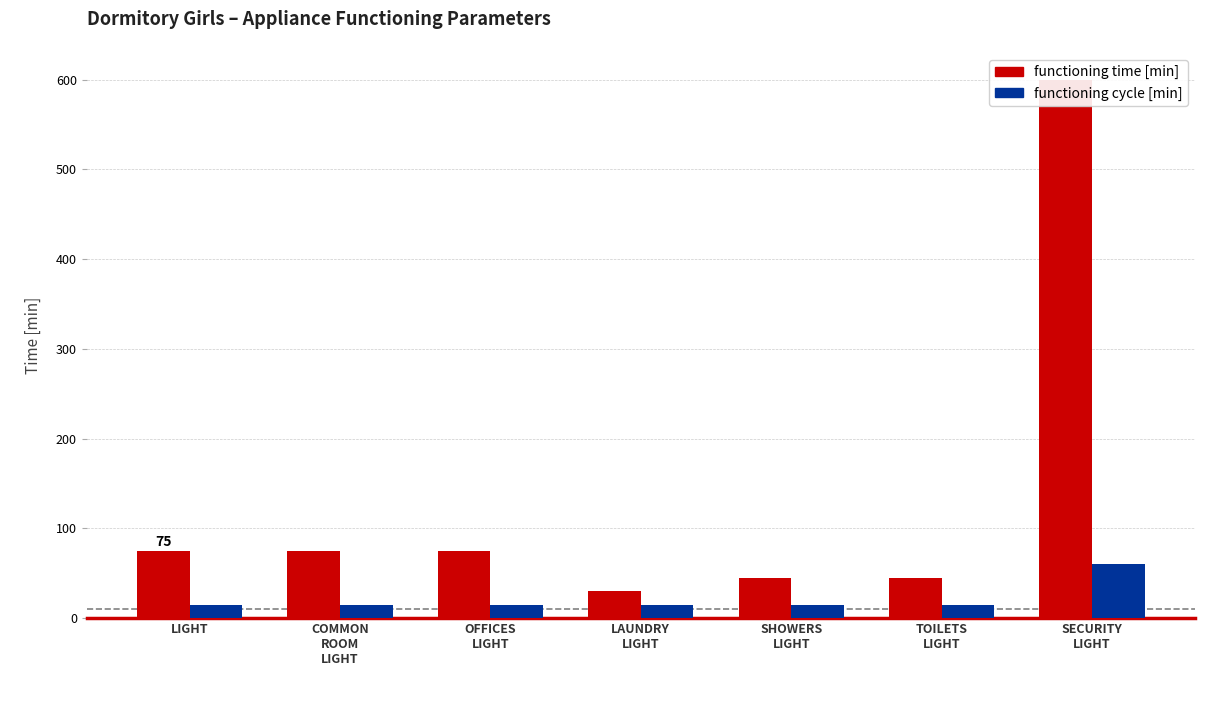

At which category does the chart reach its peak across all series?

SECURITY
LIGHT